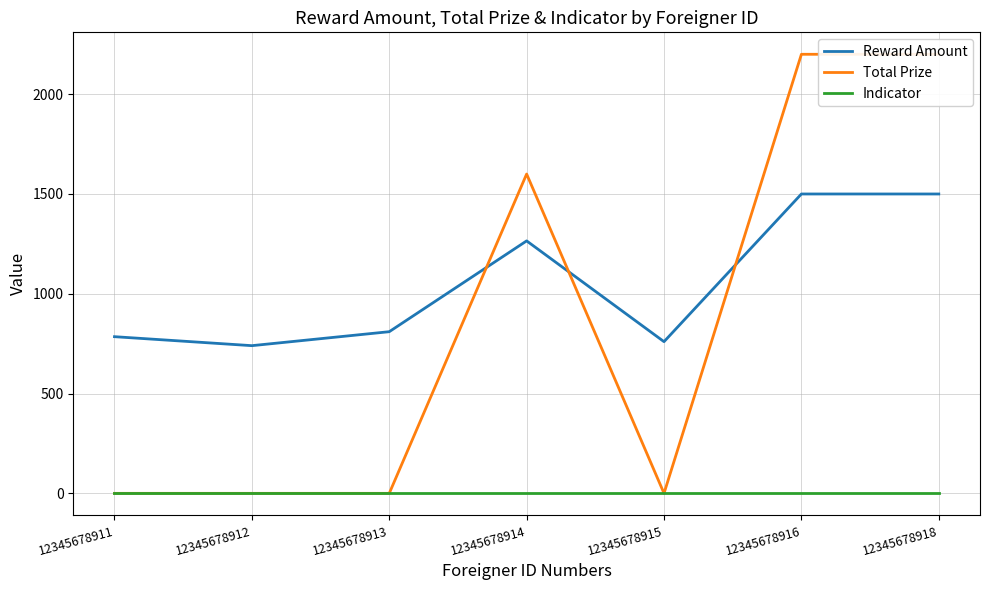

Where is the first local minimum for Reward Amount?

12345678912